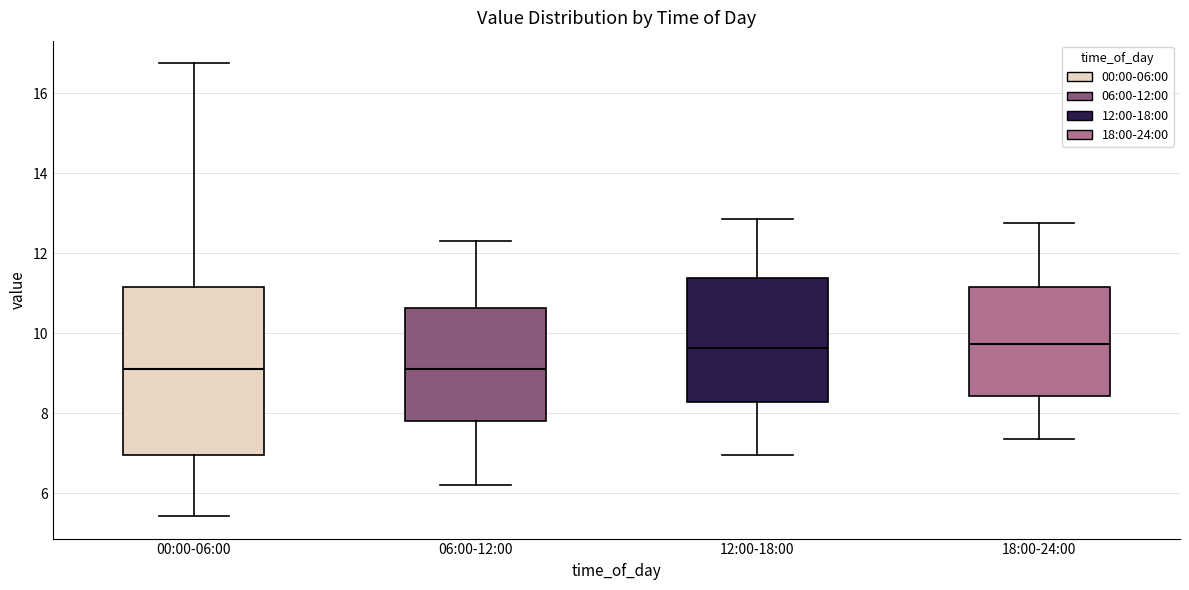

Comparing the boxes themselves (not the whiskers), which one is the tallest?

00:00-06:00